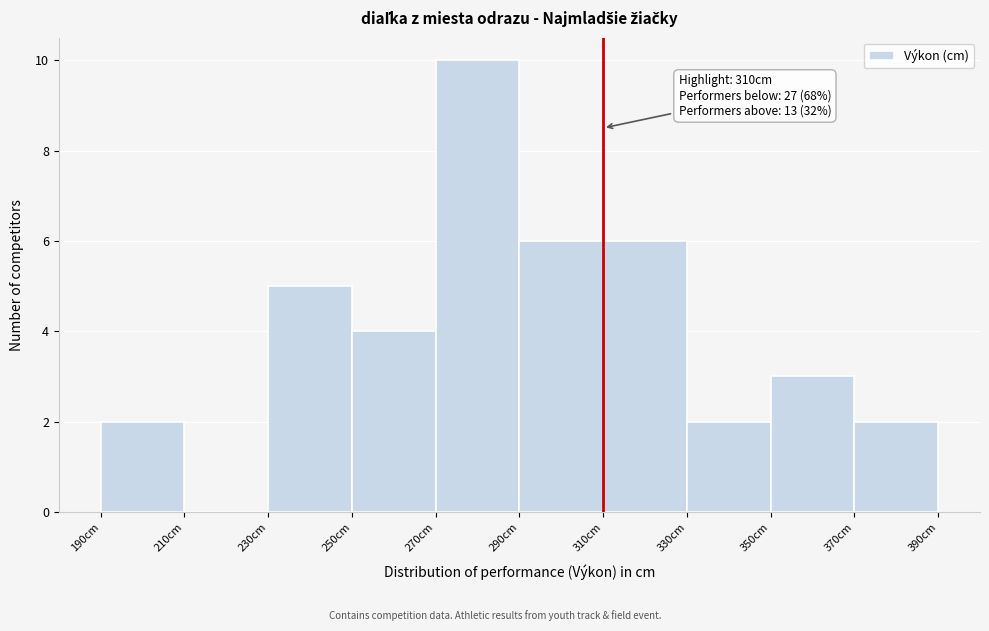

Which range on the x-axis has the tallest bar?

270 to 290